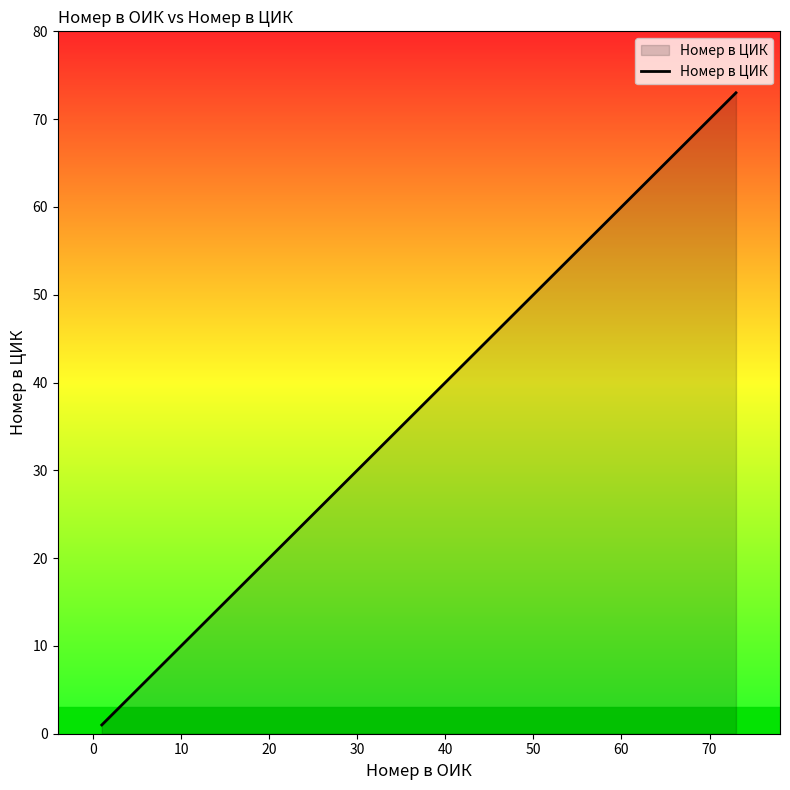

What is the average value?

44